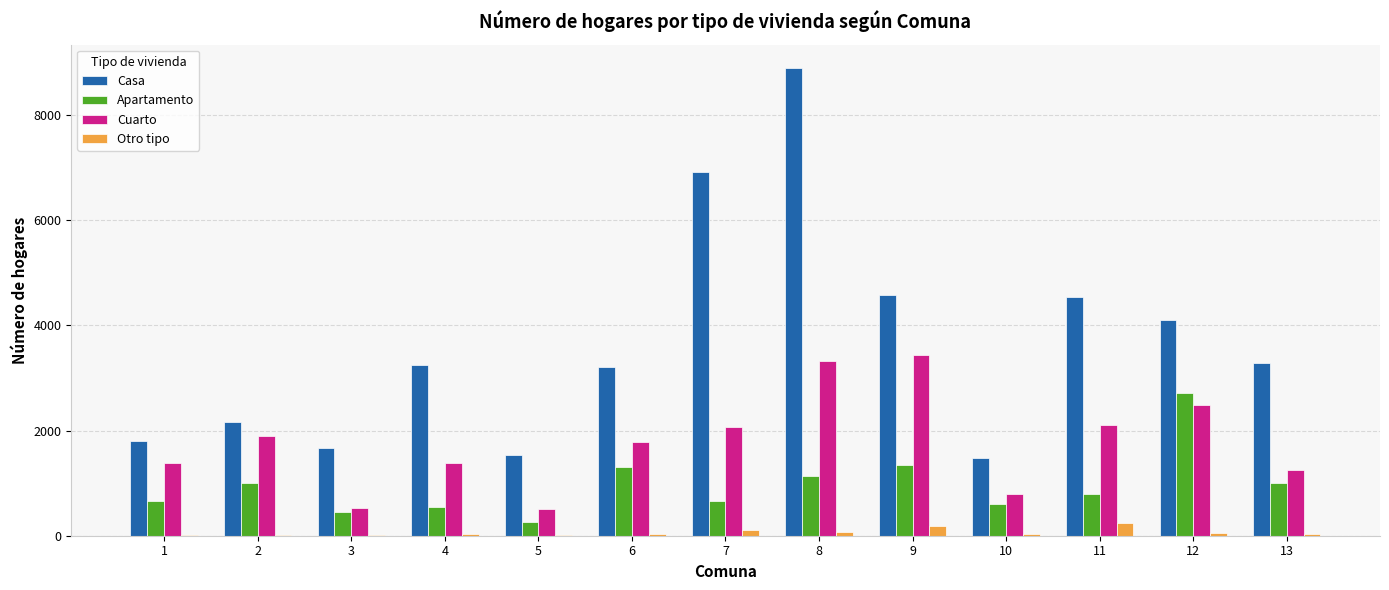

Which series has the widest spread of values?

Casa